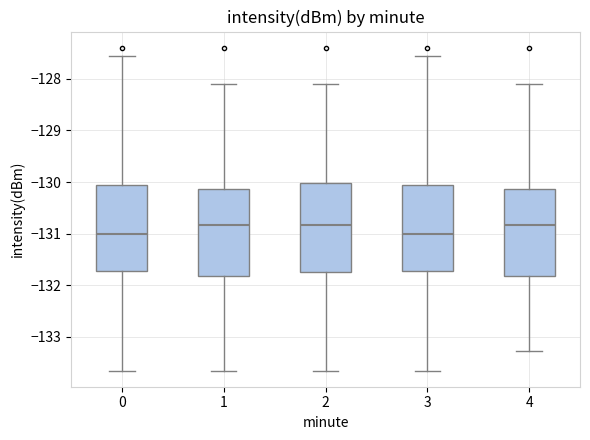

Reading left to right, read every box against the y-axis: the position of its median line, the range the box covers, and the ends of its whiskers. The values are not printed on the chart, so give them approximately, as read against the axis.

0: median -131.0, box -131.7 to -130.1, whiskers -133.7 to -127.6
1: median -130.8, box -131.8 to -130.1, whiskers -133.7 to -128.1
2: median -130.8, box -131.7 to -130.0, whiskers -133.7 to -128.1
3: median -131.0, box -131.7 to -130.1, whiskers -133.7 to -127.6
4: median -130.8, box -131.8 to -130.1, whiskers -133.3 to -128.1